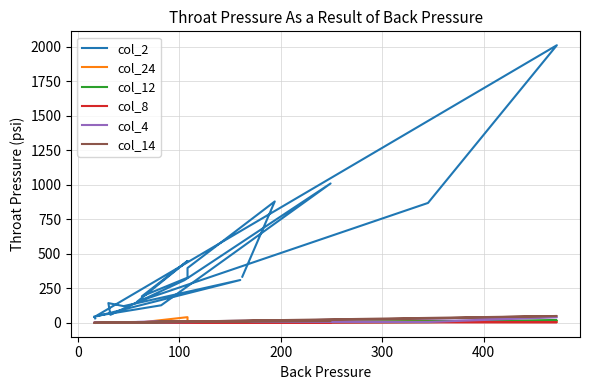

Which series has the largest range (max minus min)?

col_2